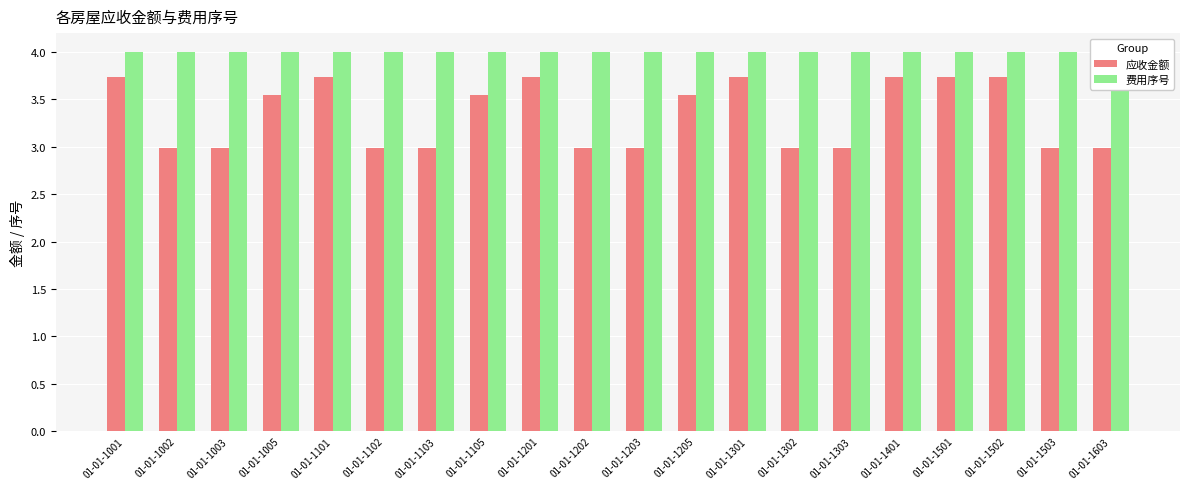

At which category is the sum across all series the highest?

01-01-1001